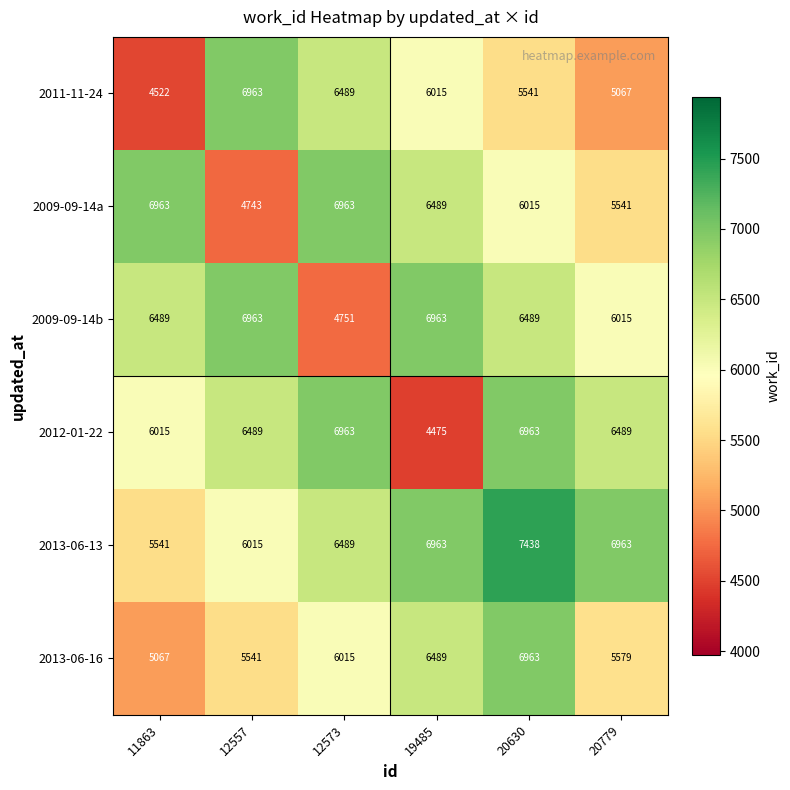

Which series has the largest range (max minus min)?

2012-01-22